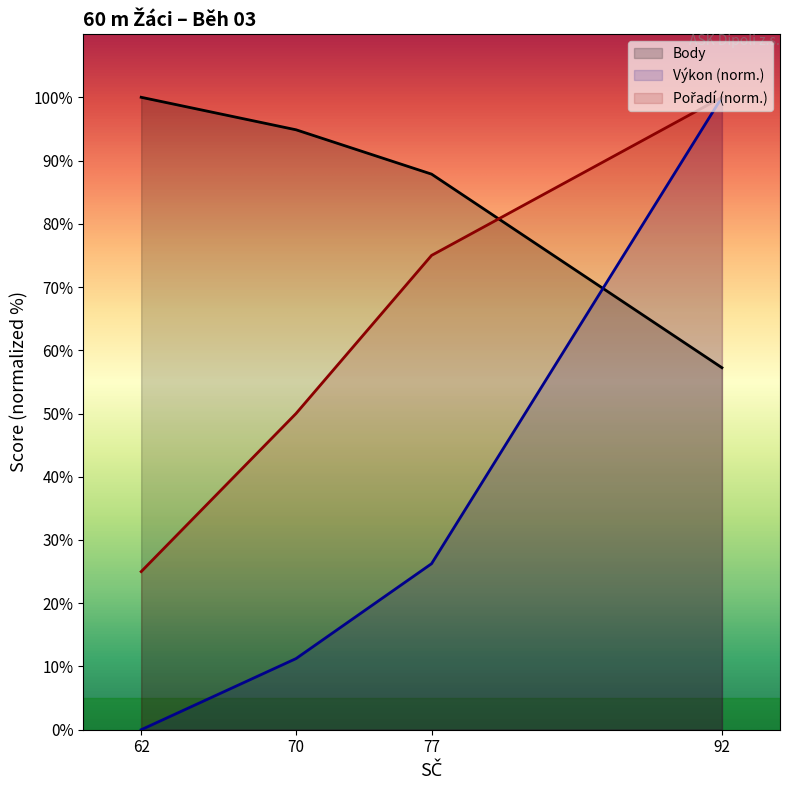

True or false: Pořadí and Výkon intersect in this chart.

False